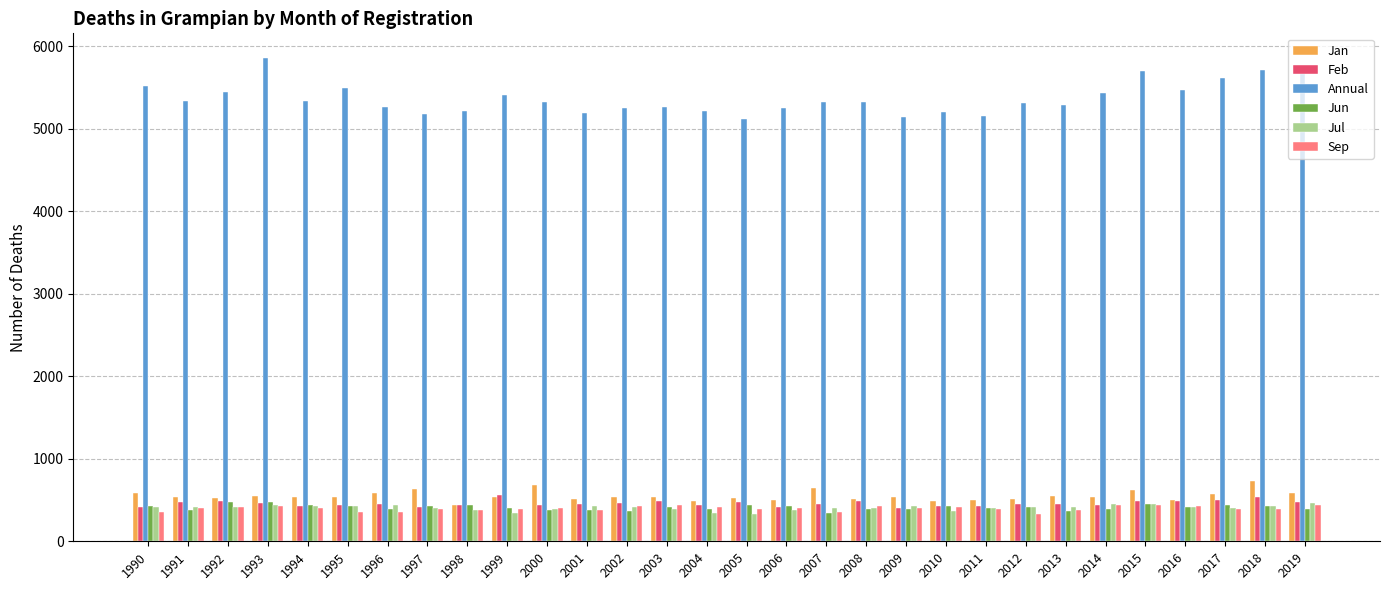

Which series changed the most between 1995 and 2008?

Annual